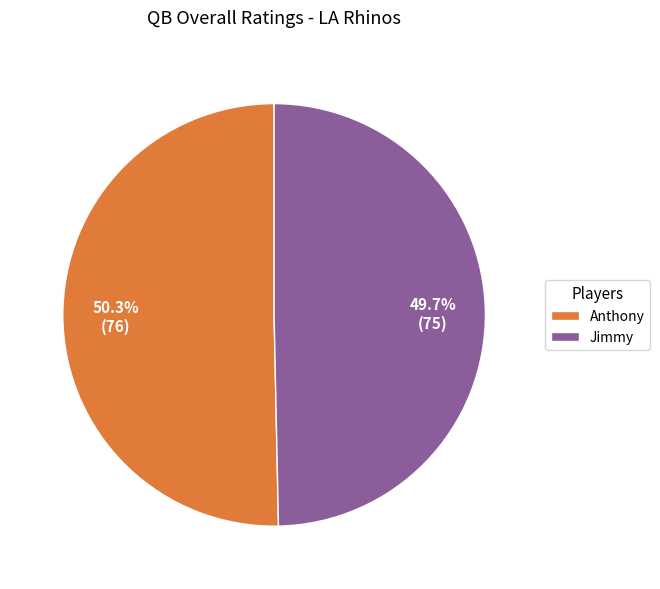

Is Jimmy the majority of the pie?

No